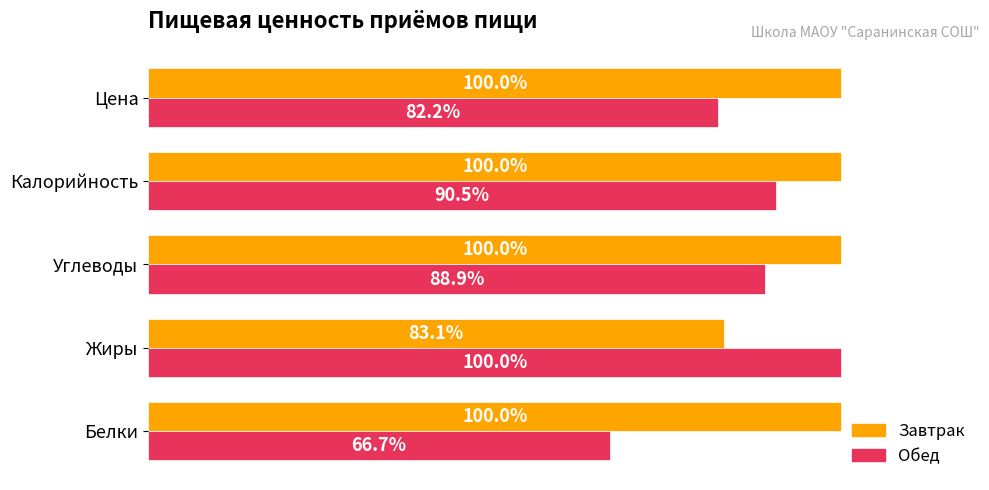

At which category does the chart reach its minimum across all series?

Белки